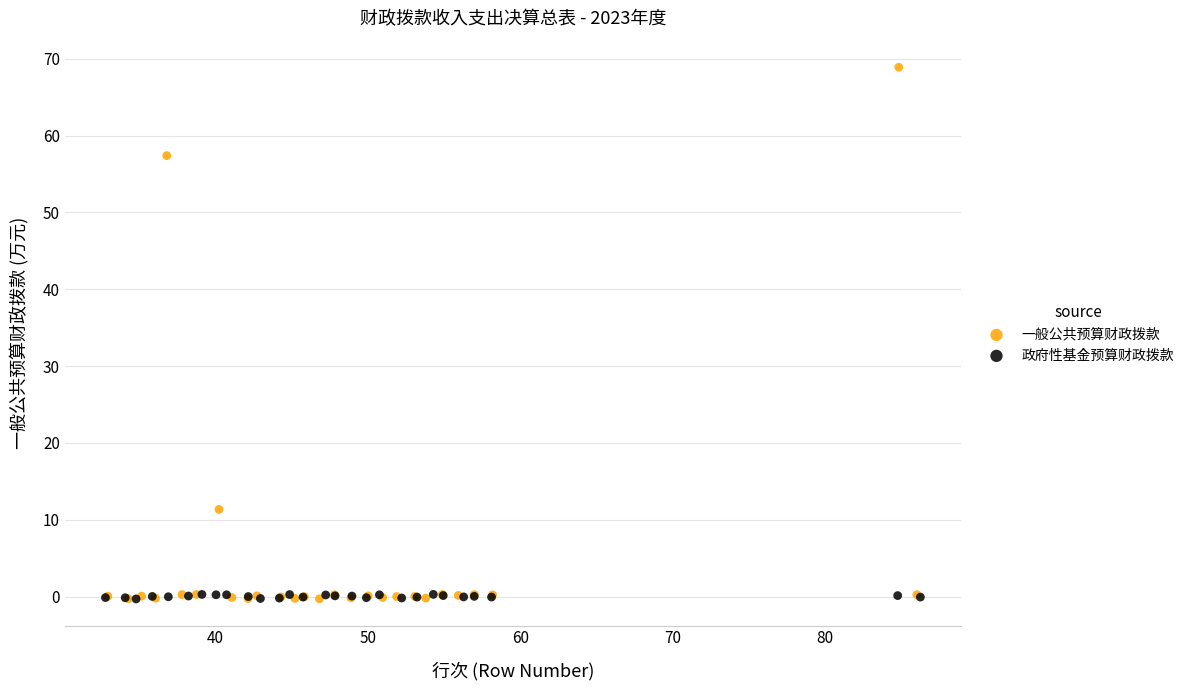

Which series has the largest Y range (max minus min)?

一般公共预算财政拨款